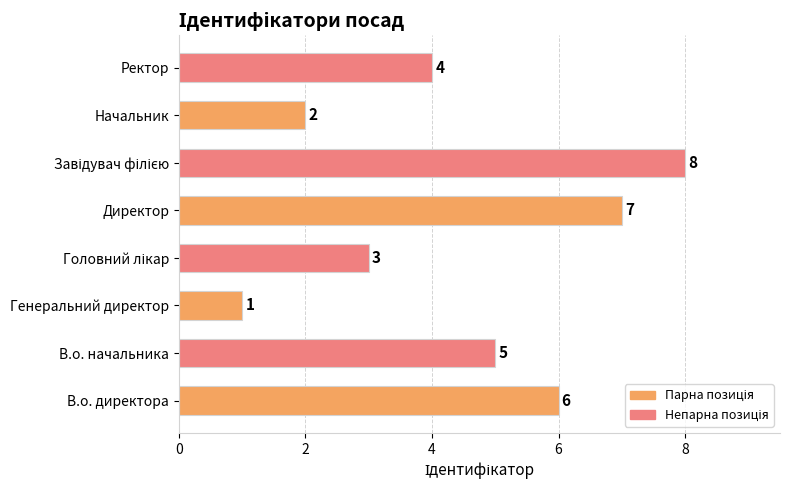

True or false: the data shows 0 at Генеральний директор.

False